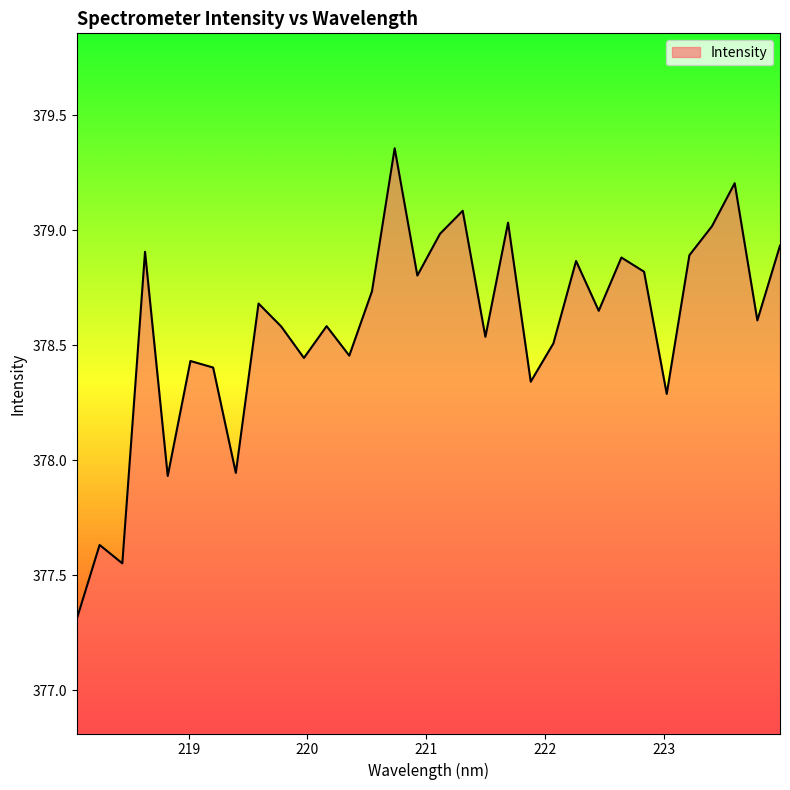

Is this an area chart (filled region under the line)?

Yes